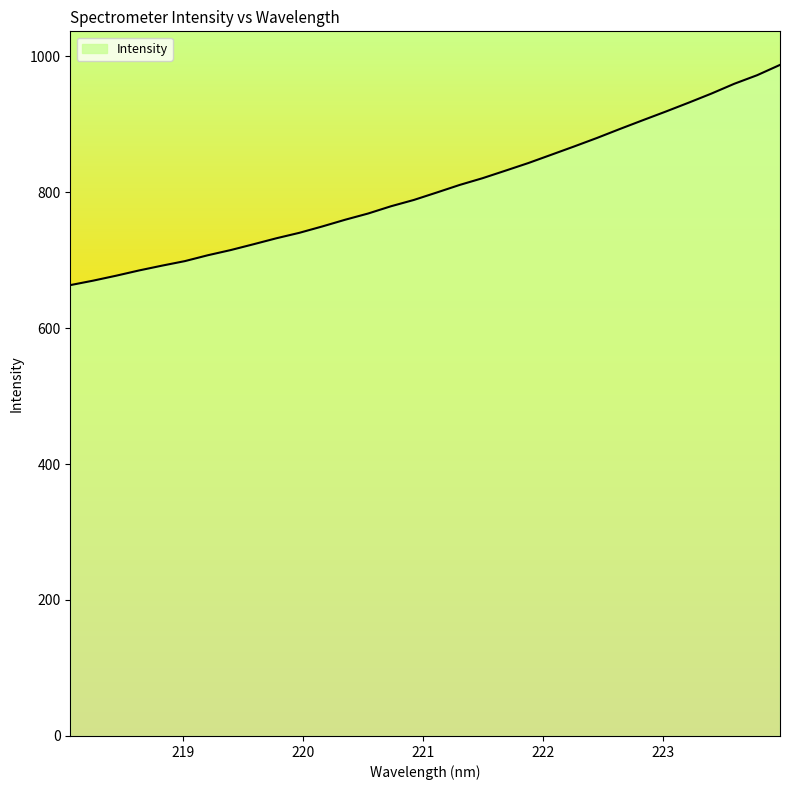

What is the difference between the maximum and minimum values?

323.9